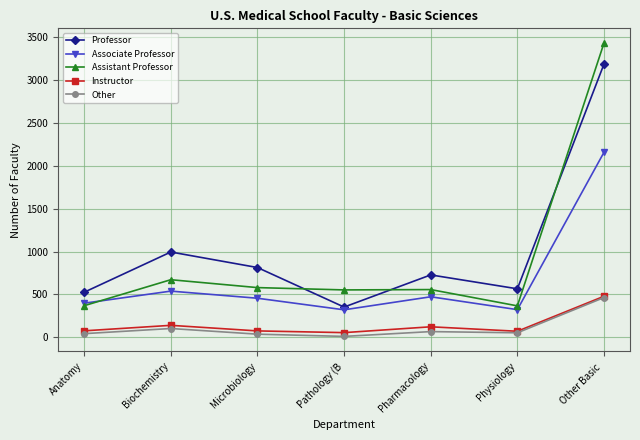

What is the highest value of the Assistant Professor series?

3432